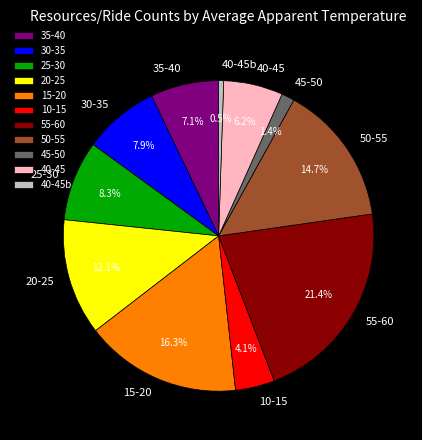

Which category has the biggest portion of the pie?

55-60